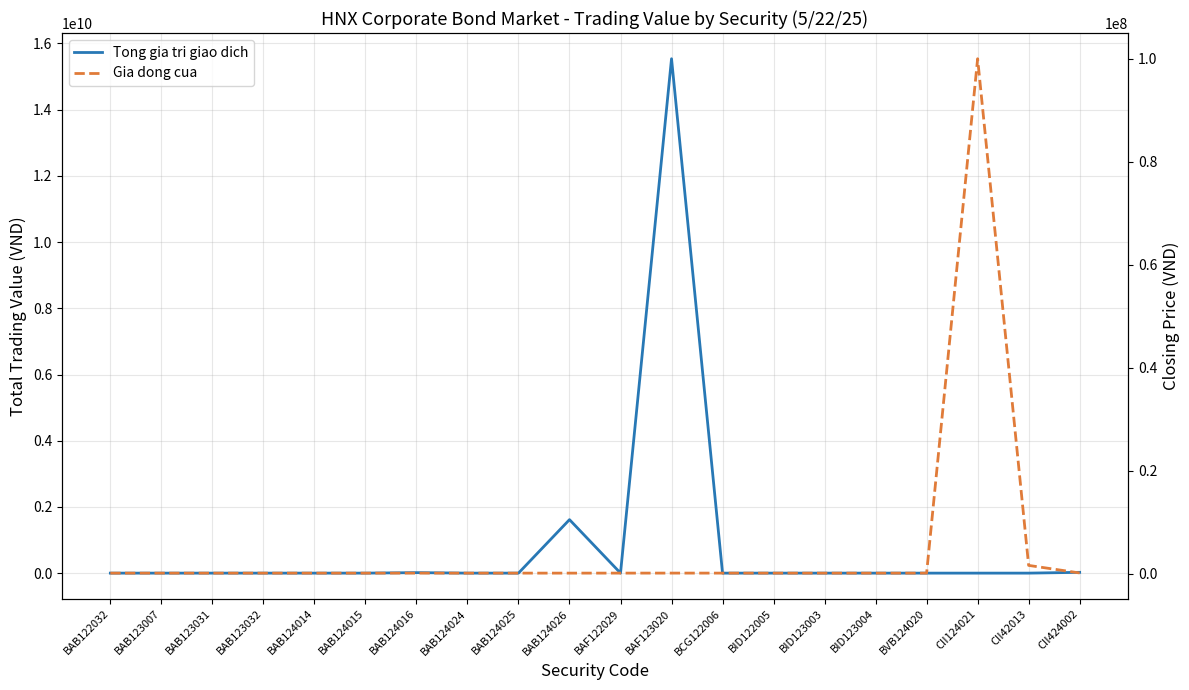

Is this an area chart (filled region under the line)?

No